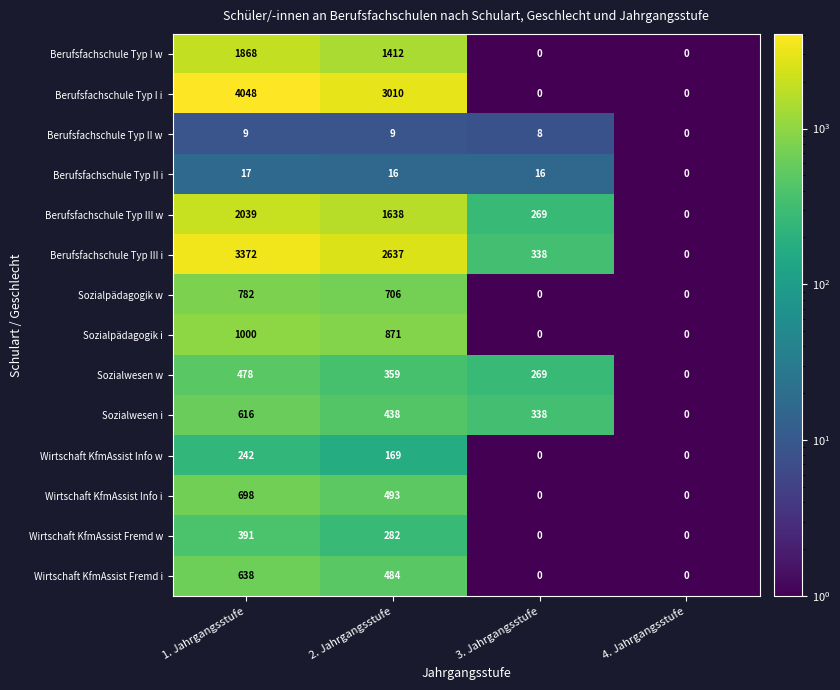

What is the difference between the maximum and second lowest values in the Wirtschaft KfmAssist Fremd w series?

391